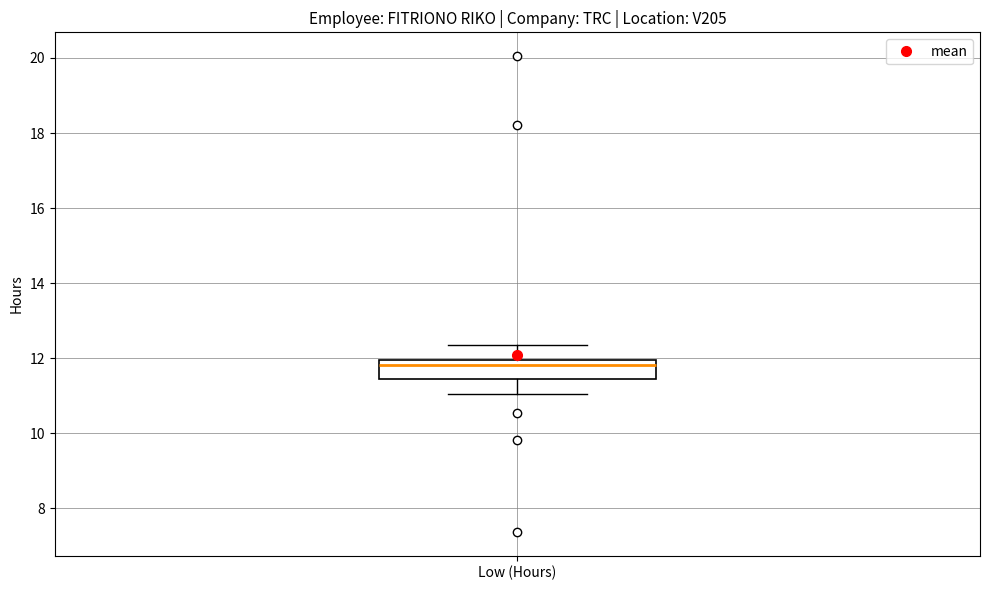

Where is the upper edge of the box for Low (Hours) on the y-axis? The values are not printed on the chart, so give them approximately, as read against the axis.

12.0